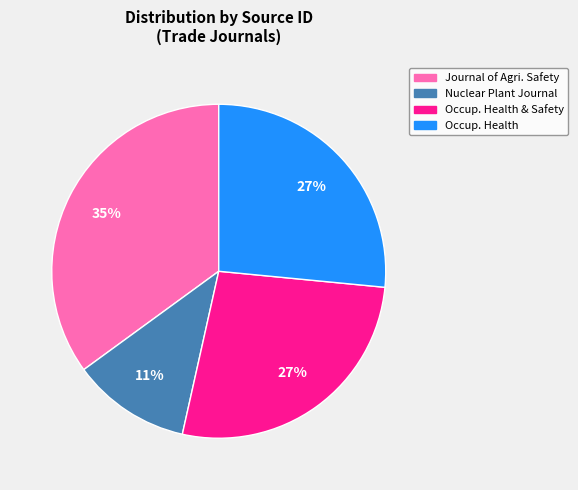

Is there a majority slice in this chart?

No